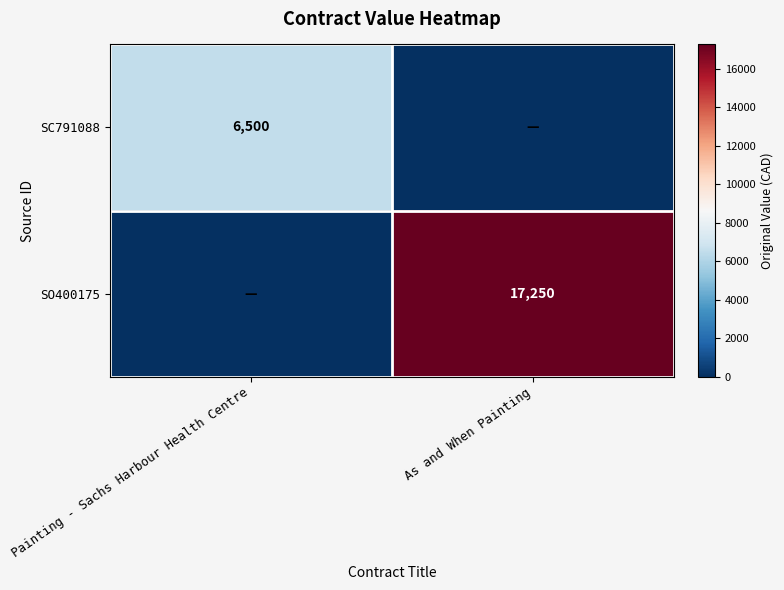

Is the value of SO400175 at As and When Painting greater than the value of SC791088 at Painting - Sachs Harbour Health Centre?

Yes